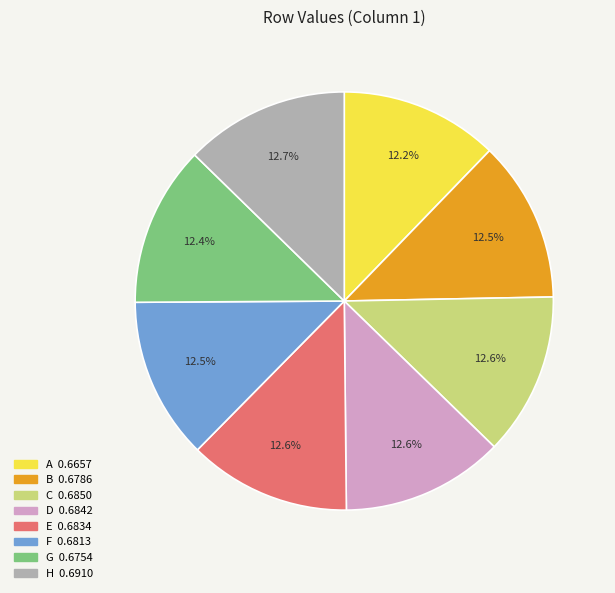

Count the number of slices in the pie.

8